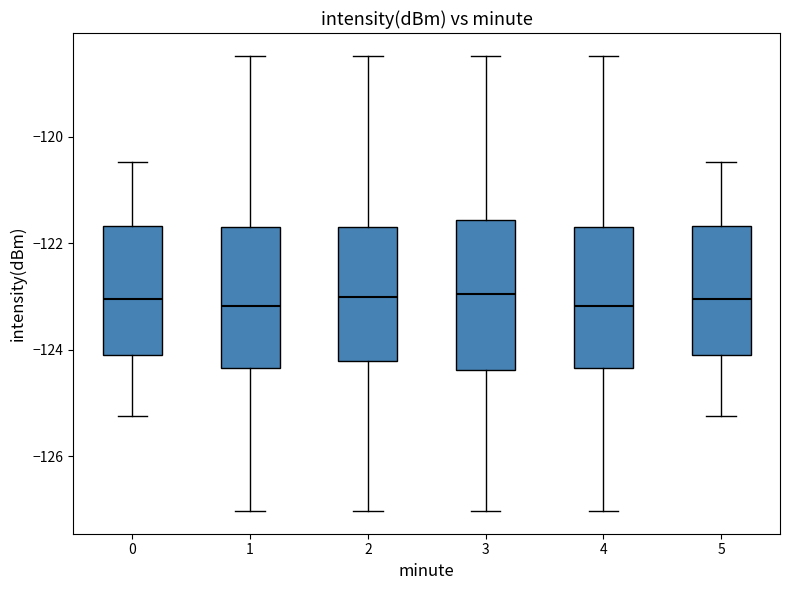

Where does the upper whisker of the box at x = 3 end on the y-axis? The values are not printed on the chart, so give them approximately, as read against the axis.

-118.4